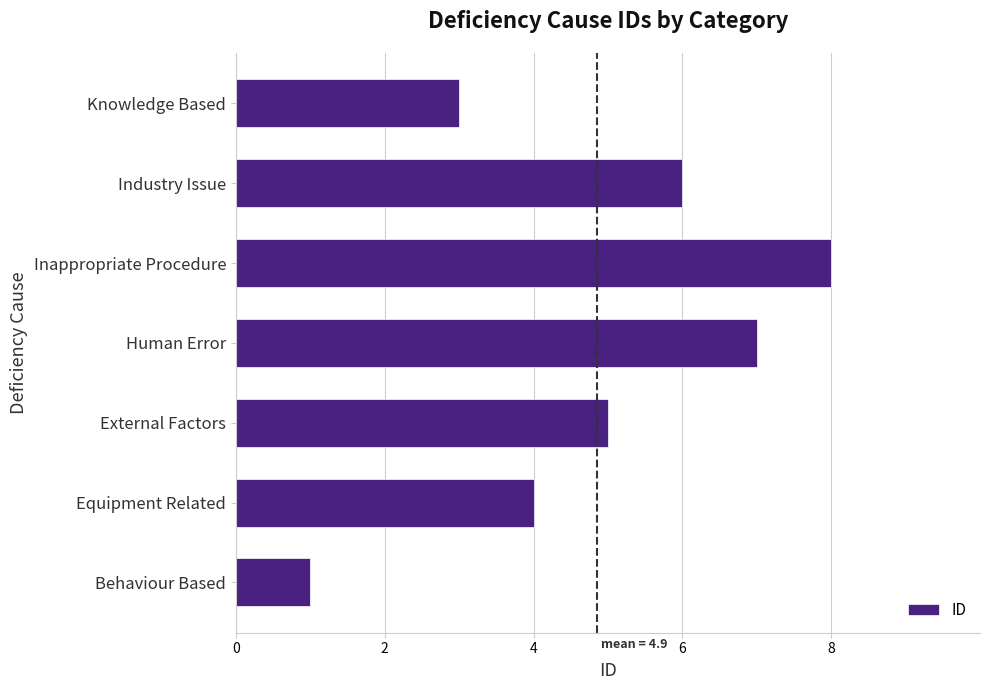

How many bars are there in total?

7